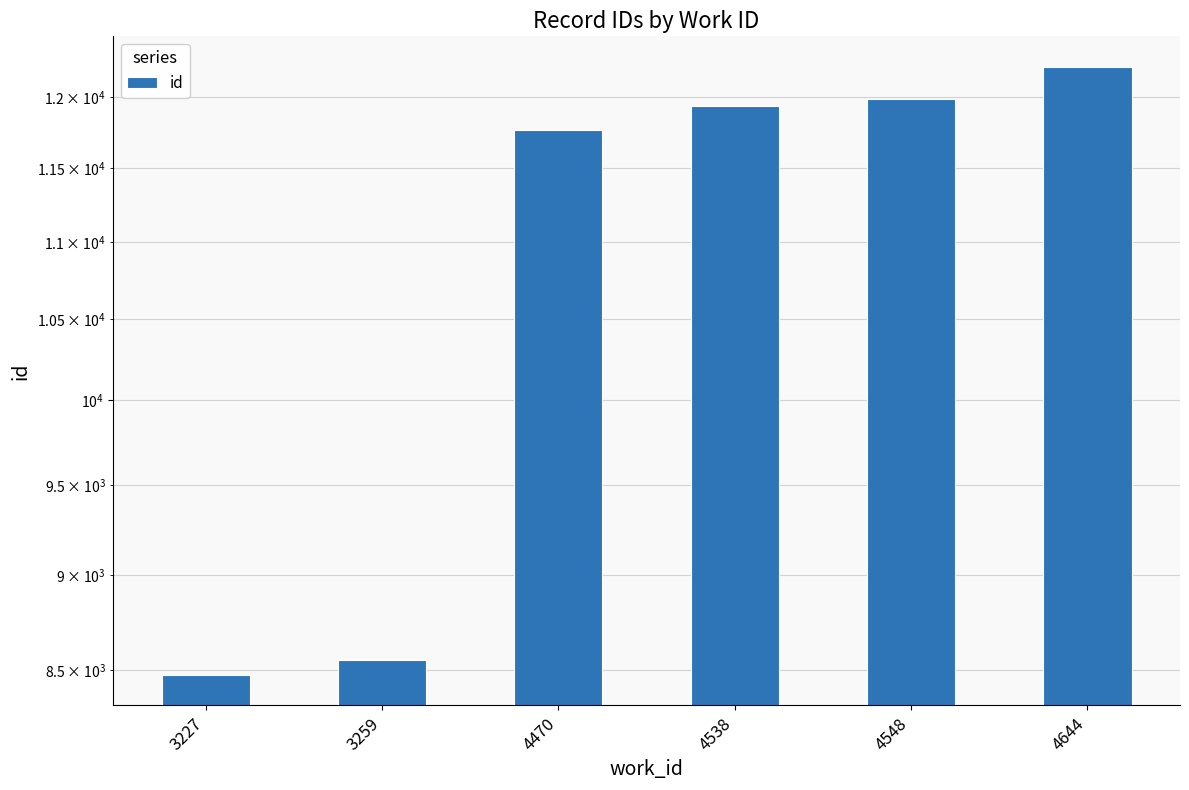

Does the chart contain stacked bars?

No